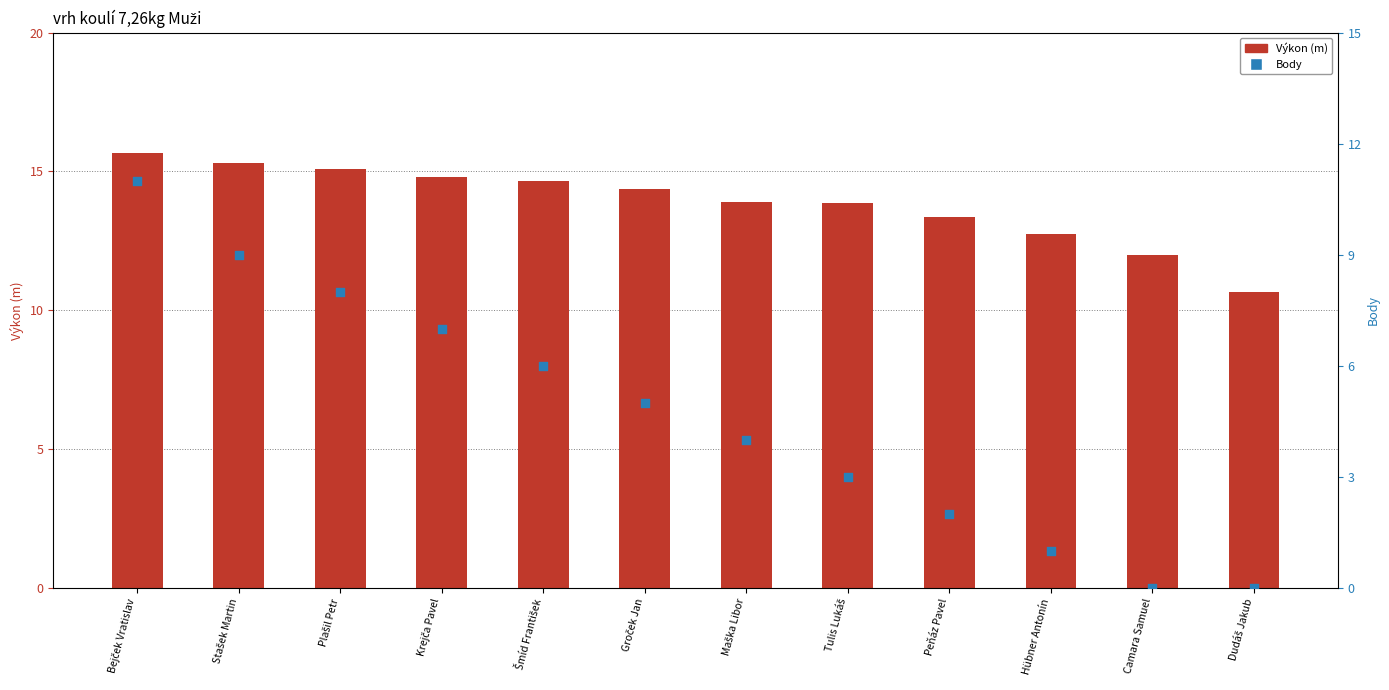

Which series reaches the minimum Y coordinate?

Body